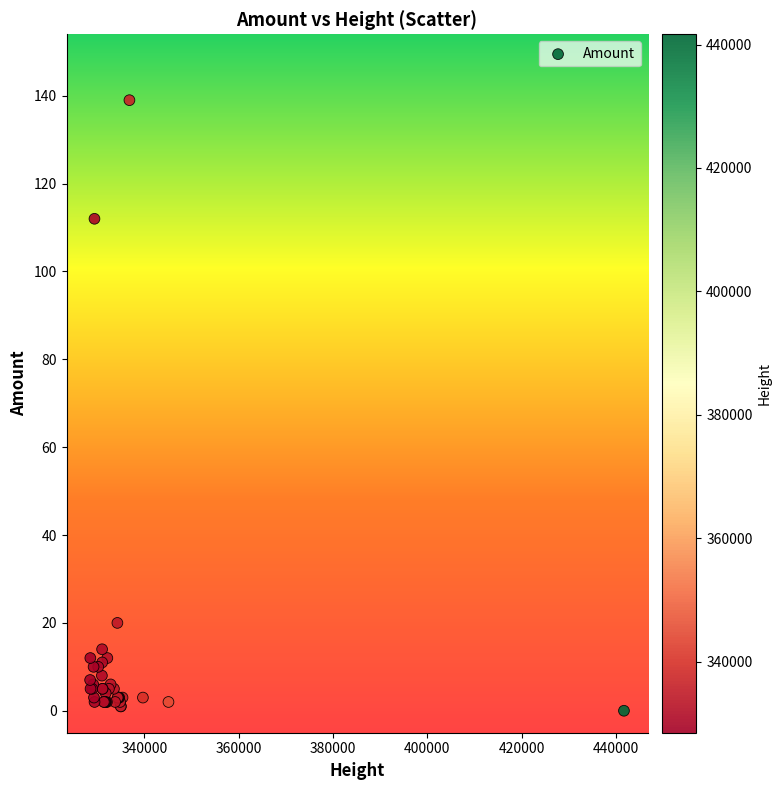

What Y value in the scatter plot is closest to 69?

112.0